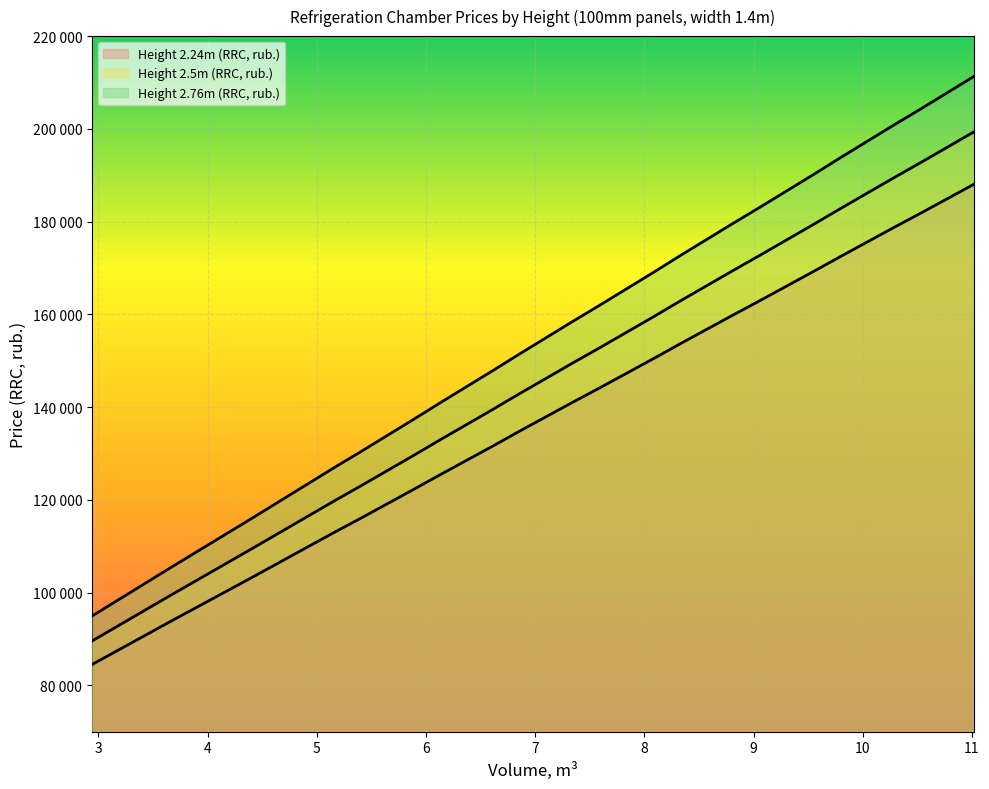

Reading left to right, transcribe all the data shown in this chart.

Height 2.24m (RRC, rub.): 2.94=84470	3.67=93900	4.41=103310	5.14=112730	5.39=115870	5.88=122160	6.12=125290	6.61=131570	6.85=134720	7.34=141000	7.59=144130	8.08=150410	8.32=153550	8.81=159830	9.06=162980	9.55=169260	9.79=172390	10.28=178670	10.53=181810	11.02=188090
Height 2.5m (RRC, rub.): 2.94=89540	3.67=99530	4.41=109520	5.14=119490	5.39=122830	5.88=129480	6.12=132810	6.61=139470	6.85=142800	7.34=149460	7.59=152780	8.08=159430	8.32=162770	8.81=169420	9.06=172760	9.55=179410	9.79=182730	10.28=189390	10.53=192720	11.02=199380
Height 2.76m (RRC, rub.): 2.94=94920	3.67=105500	4.41=116080	5.14=126670	5.39=130200	5.88=137260	6.12=140780	6.61=147840	6.85=151360	7.34=158420	7.59=161950	8.08=169000	8.32=172540	8.81=179590	9.06=183120	9.55=190170	9.79=193700	10.28=200760	10.53=204280	11.02=211340